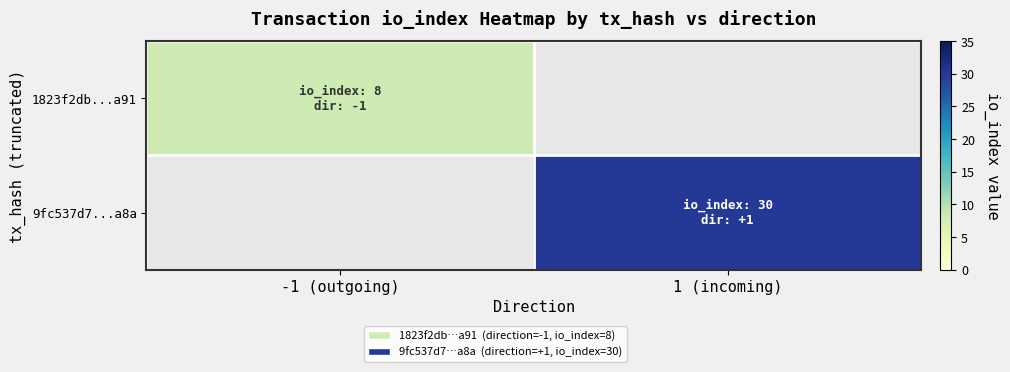

What is the maximum value for 1823f2db...a91?

8.0